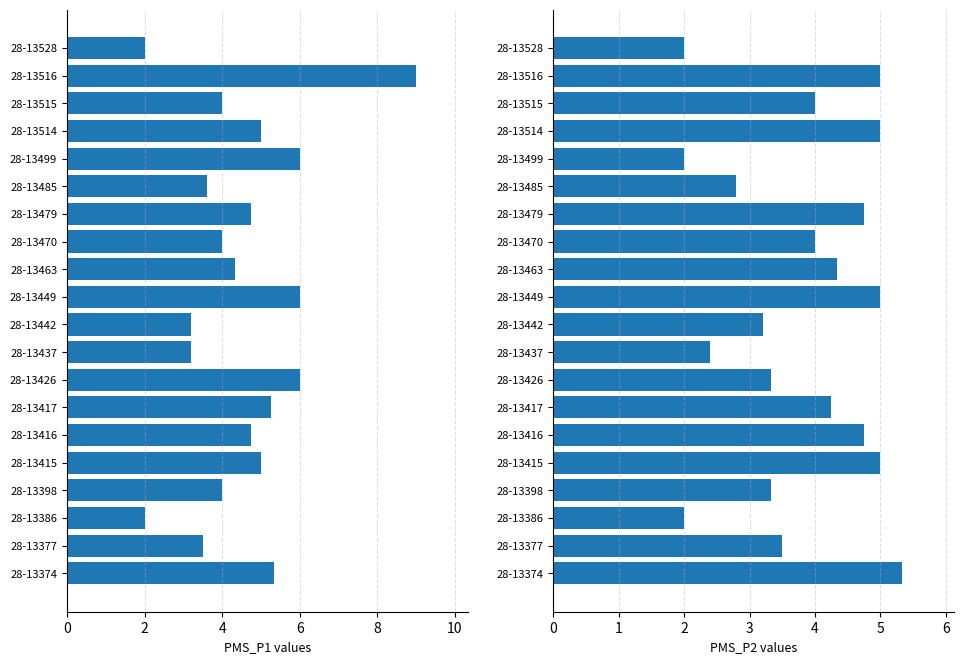

What is the greatest value displayed?

9.0